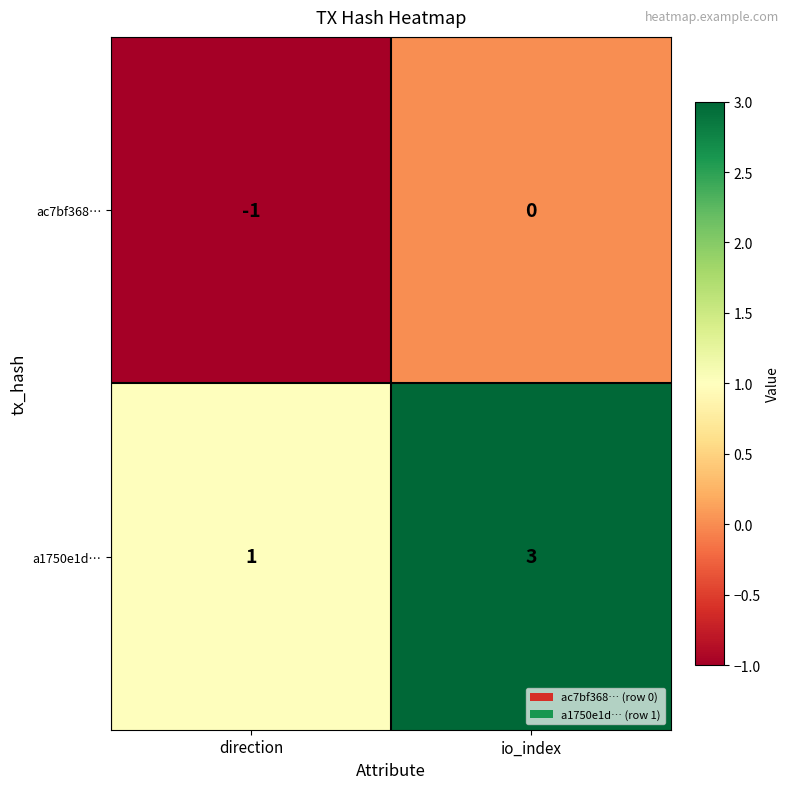

List the series in order of their overall mean, highest first.

a1750e1d…, ac7bf368…